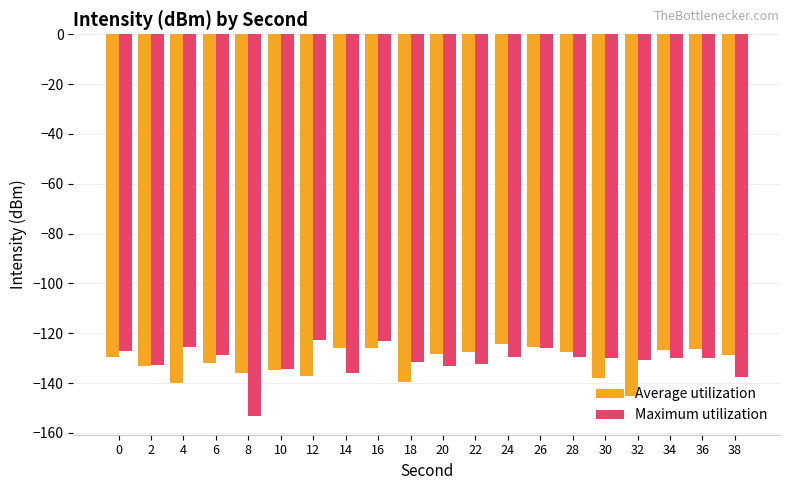

What is the sum of the Maximum utilization values at 32 and 0?

-258.0